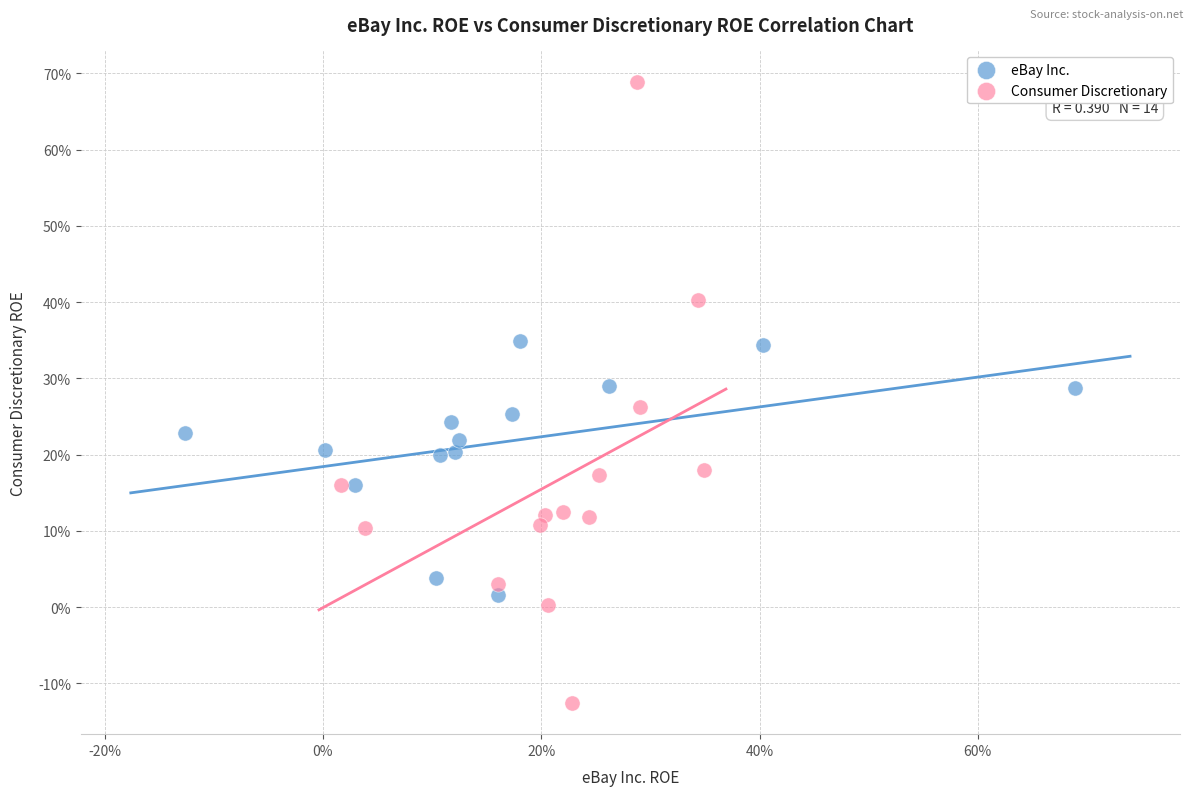

Which series has the widest spread of Y values?

Consumer Discretionary